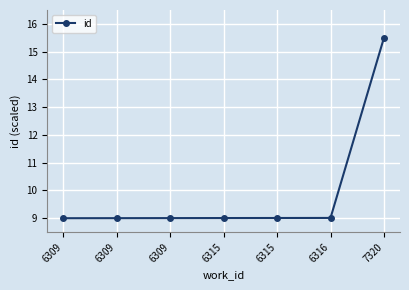

Reading left to right, list all the values displayed in this chart.

6309=9.0	6309=9.0	6309=9.0	6315=9.0	6315=9.0	6316=9.0	7320=15.5